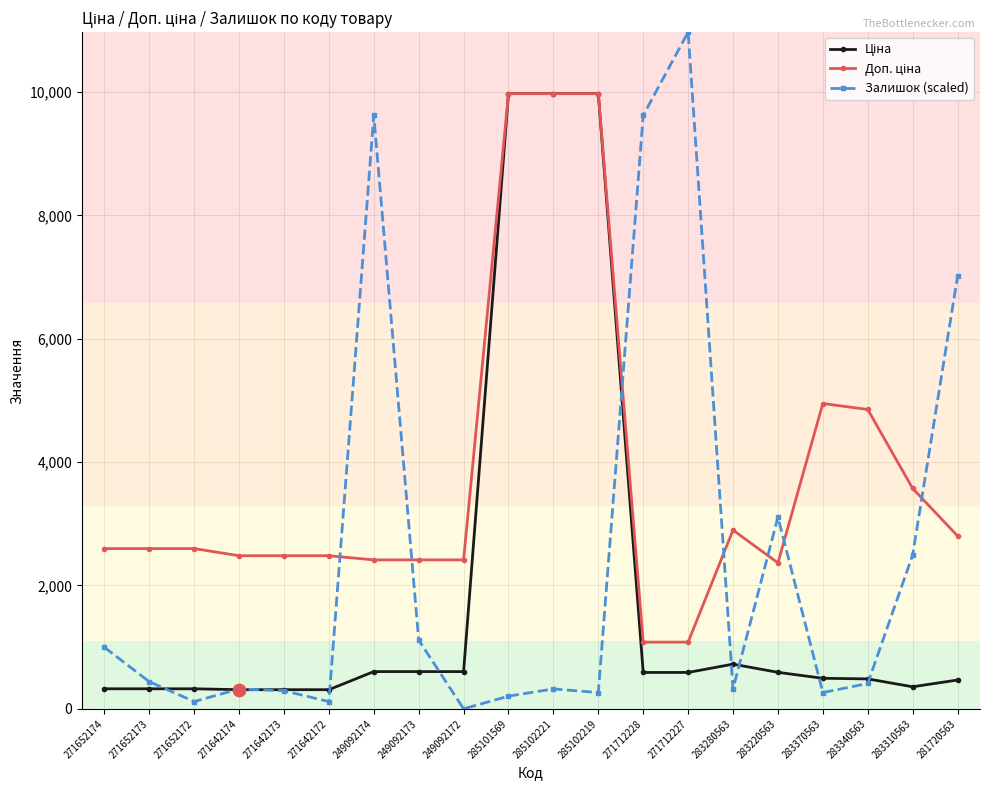

At how many categories does at least one series exceed 1587?

20